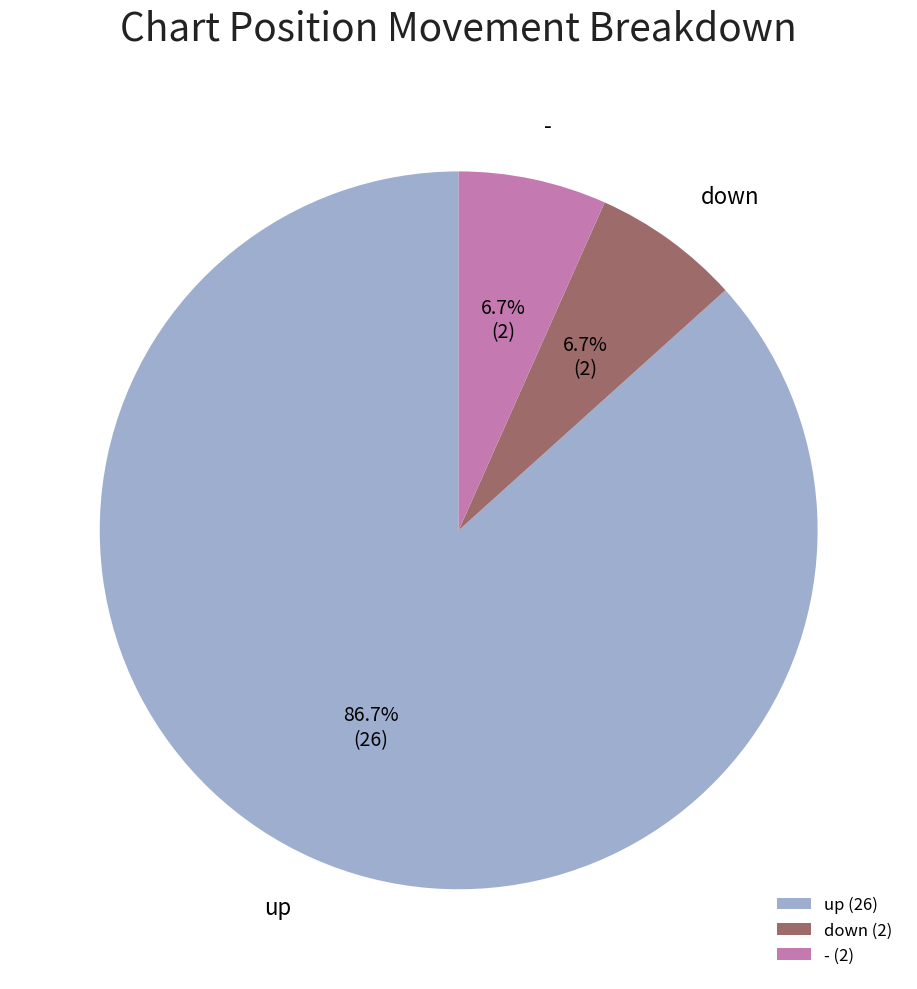

Which has a higher value, up (26) or - (2)?

up (26)